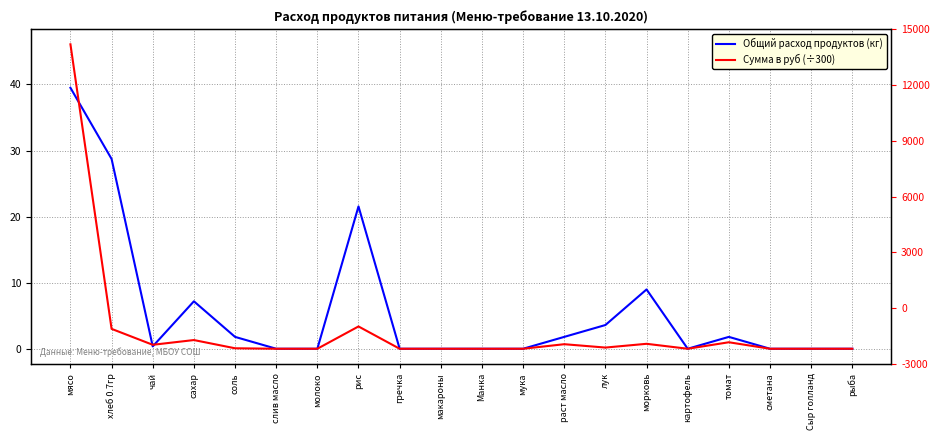

What is the label of the 16th point from the right?

соль